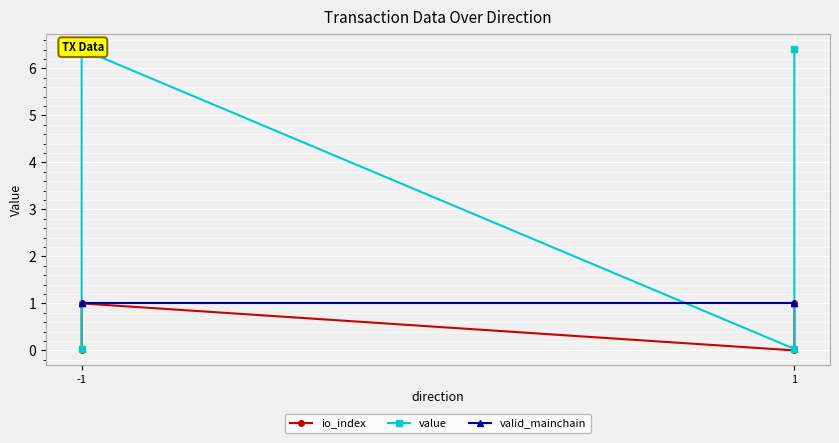

Which series has the largest total across all categories?

value